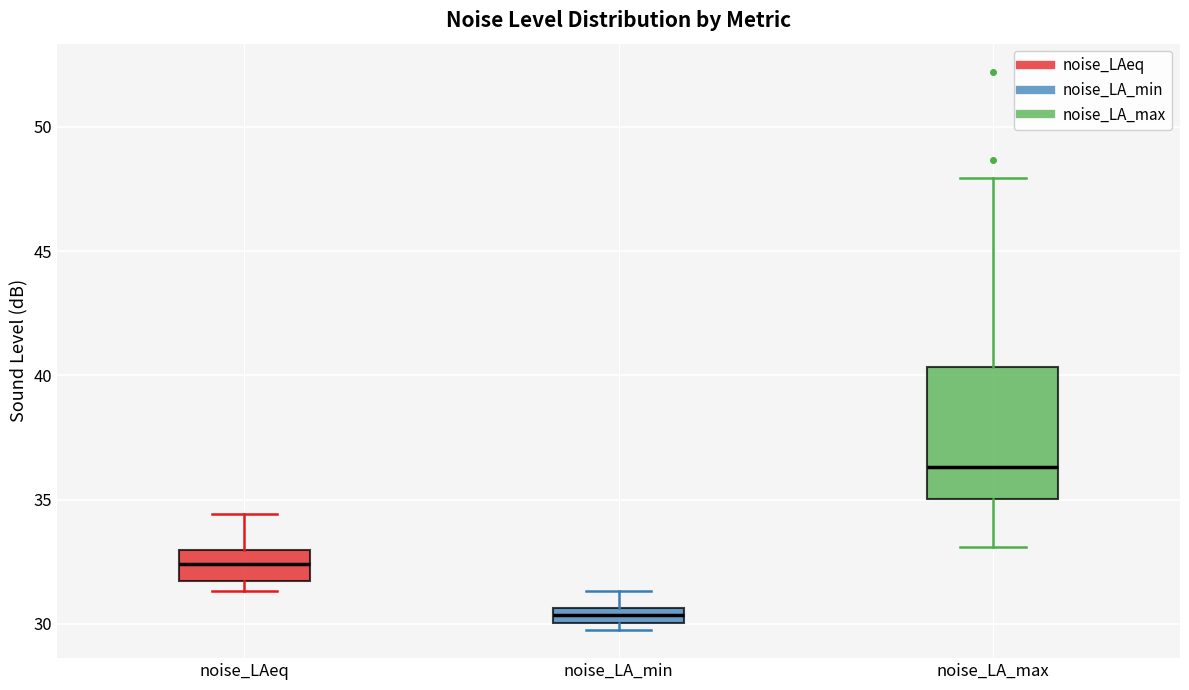

Where does the median line of the box for noise_LA_max sit on the y-axis? The values are not printed on the chart, so give them approximately, as read against the axis.

36.5